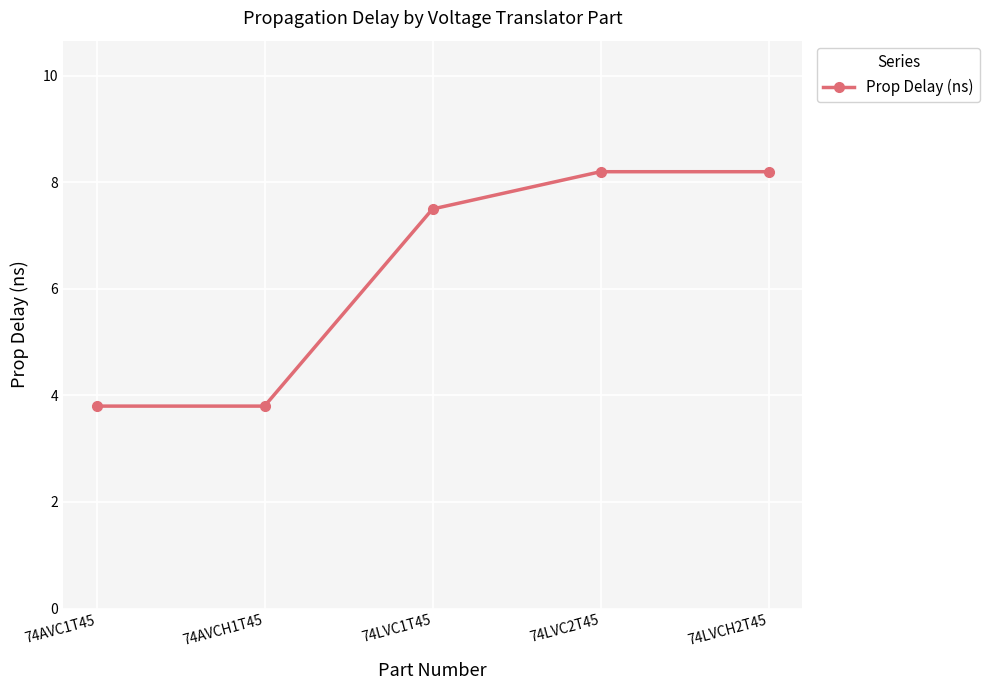

What is the sum of all values?

31.5